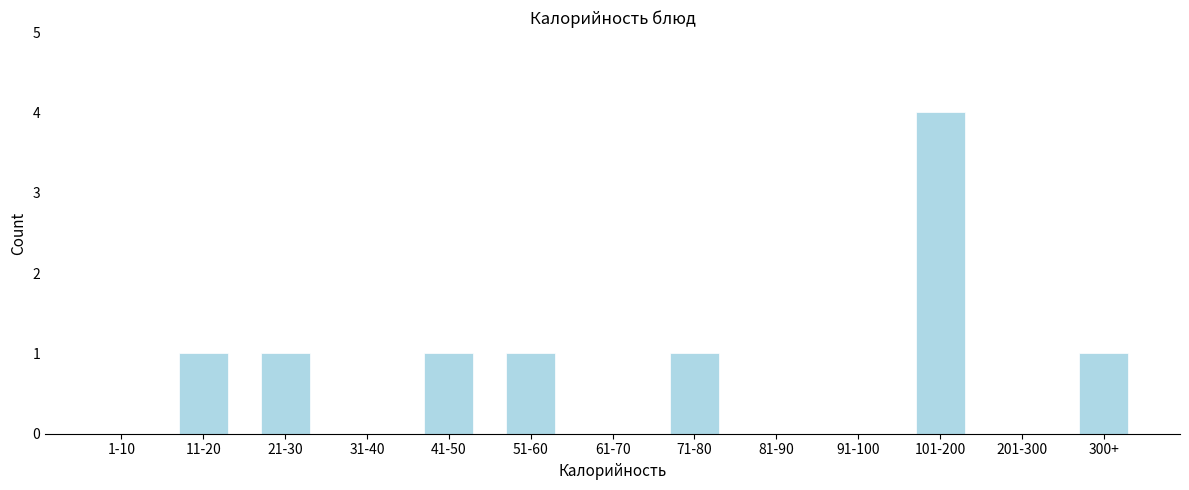

Reading right to left, extract all data points from this chart.

300+=1	201-300=0	101-200=4	91-100=0	81-90=0	71-80=1	61-70=0	51-60=1	41-50=1	31-40=0	21-30=1	11-20=1	1-10=0